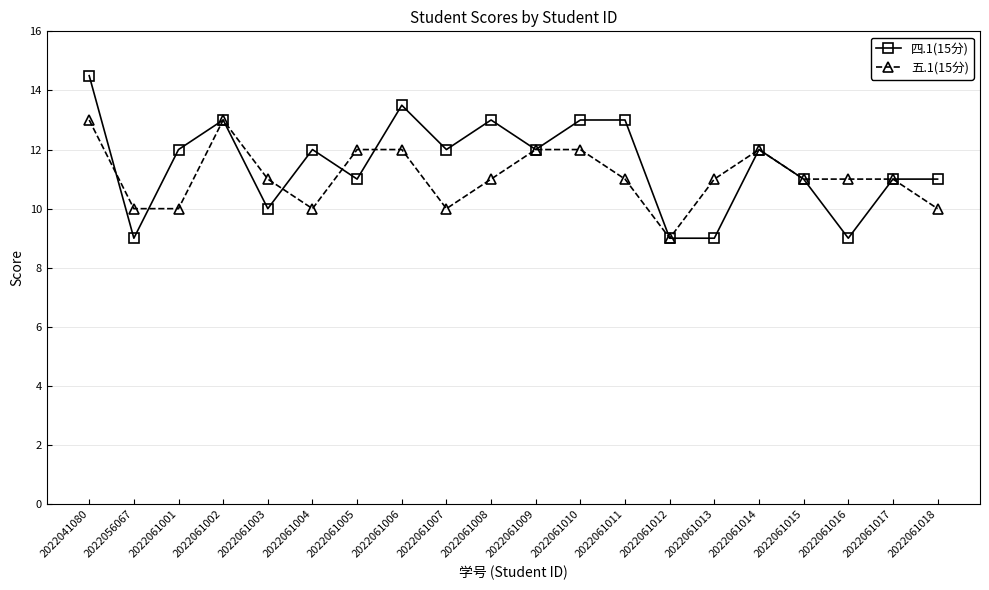

After their last crossing, which series has the higher values: 四.1(15分) or 五.1(15分)?

四.1(15分)